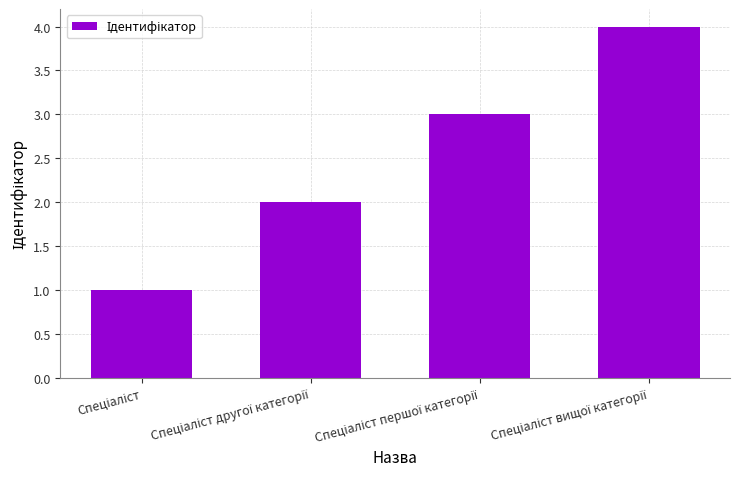

How many values are below 3?

2